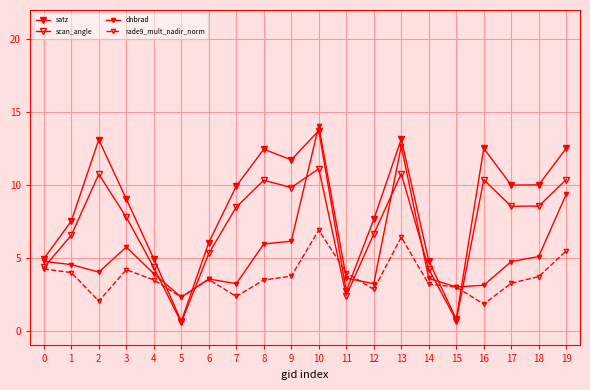

True or false: rade9_mult_nadir_norm has more than 0 points higher than both neighbors.

True